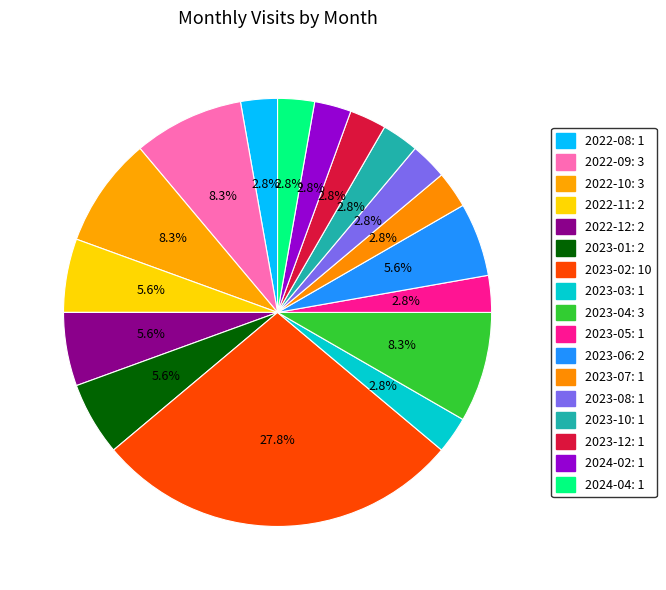

How many slices are in this pie chart?

17